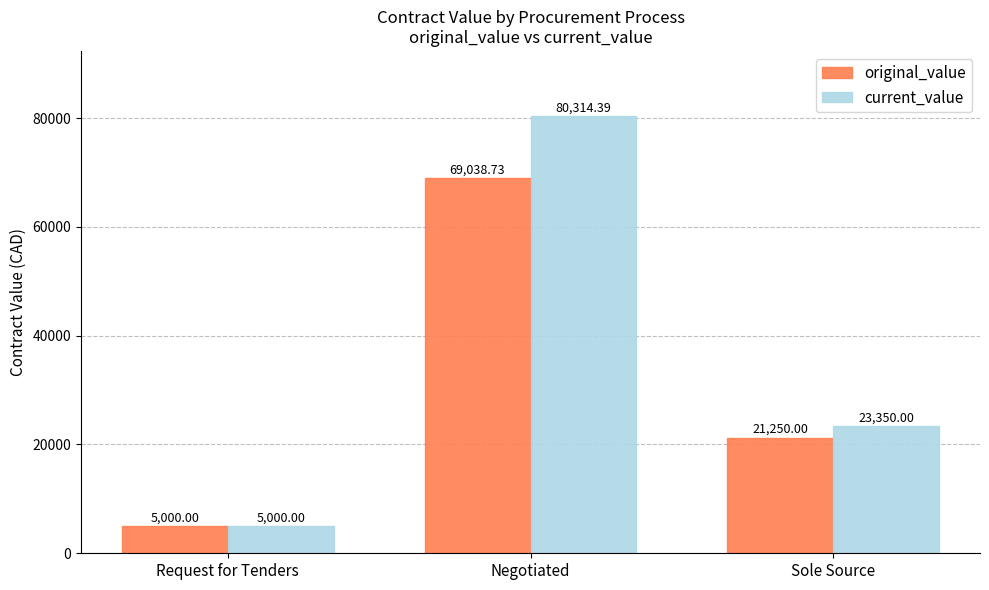

Reading right to left, what are all the values shown in this chart?

original_value: Sole Source=21250.0	Negotiated=69038.7	Request for Tenders=5000.0
current_value: Sole Source=23350.0	Negotiated=80314.4	Request for Tenders=5000.0